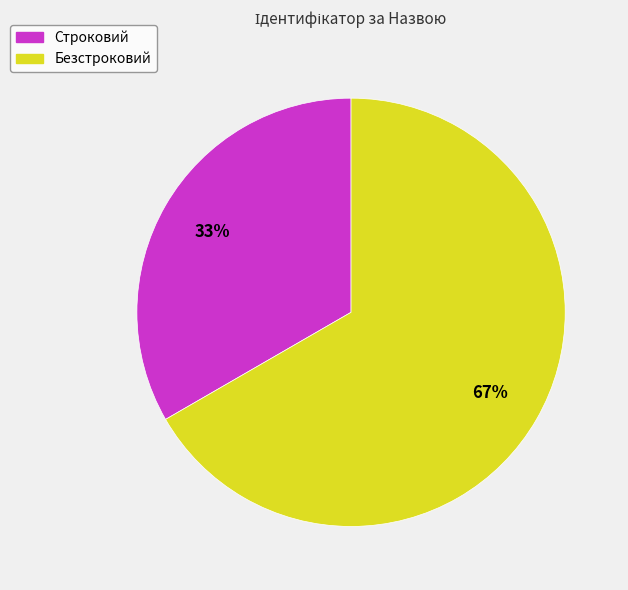

What percentage is the Безстроковий slice, to the nearest percent?

67%